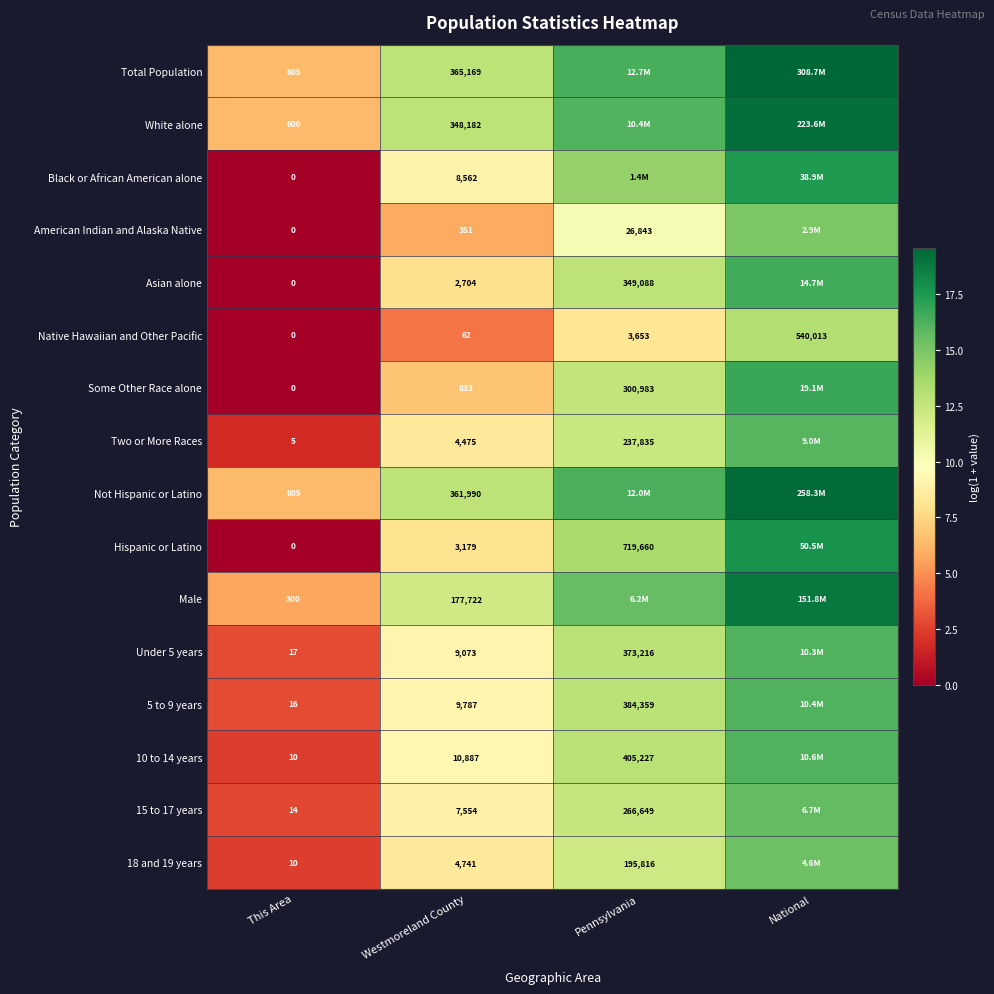

Between This Area and Westmoreland County, which series saw the biggest shift?

Total Population